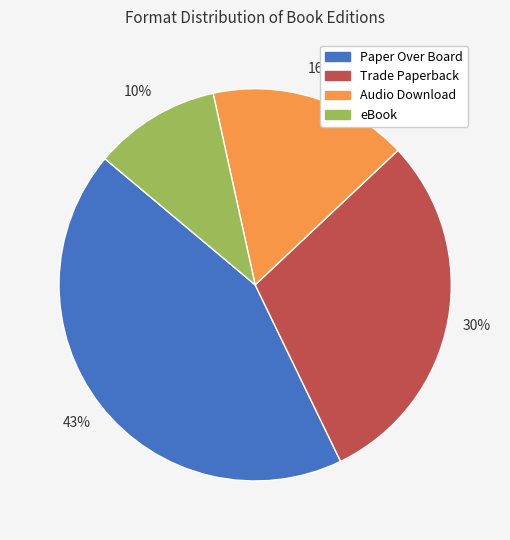

To the nearest percent, what is the average slice percentage?

25%